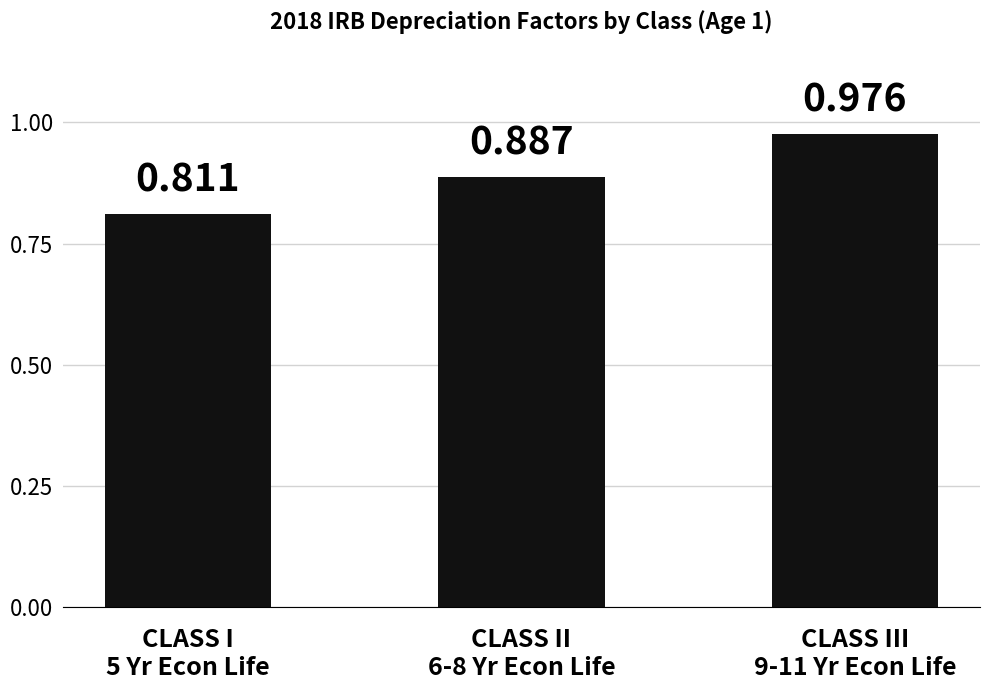

Count the number of data series in this chart.

1